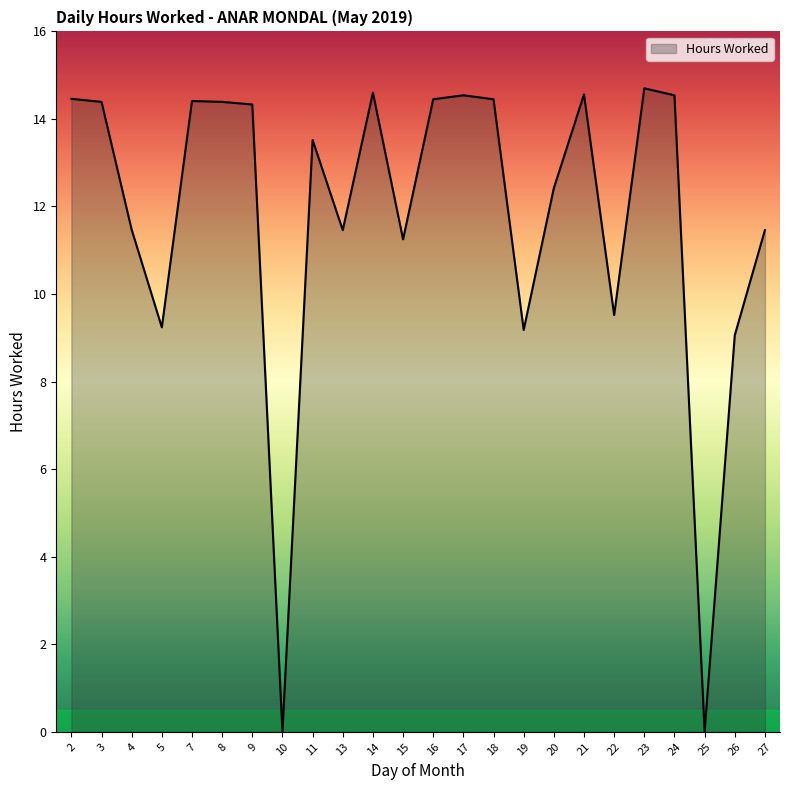

What is the maximum value shown in the chart?

14.7